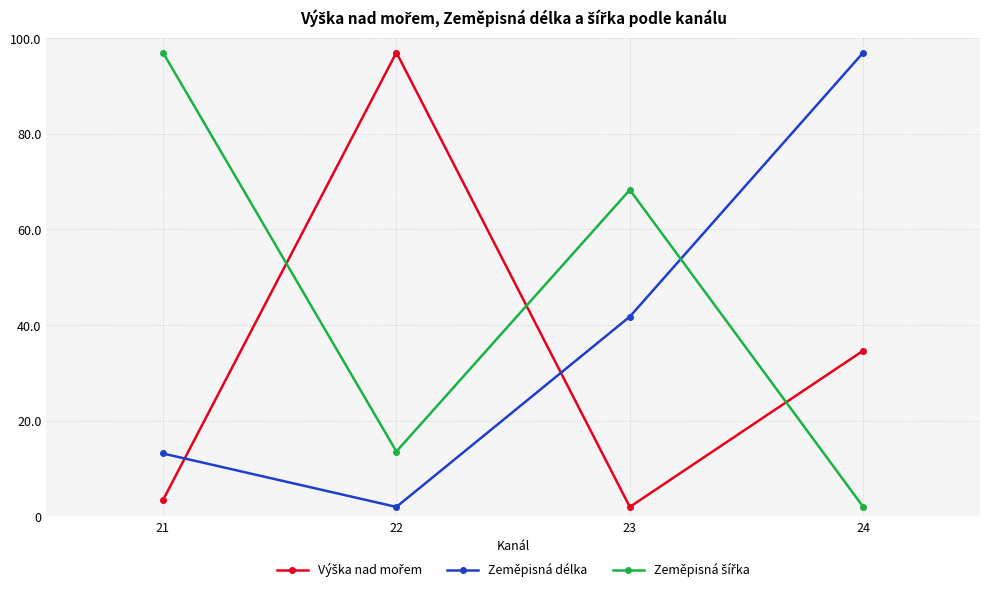

What is the difference between the highest and lowest values at 24?

95.0